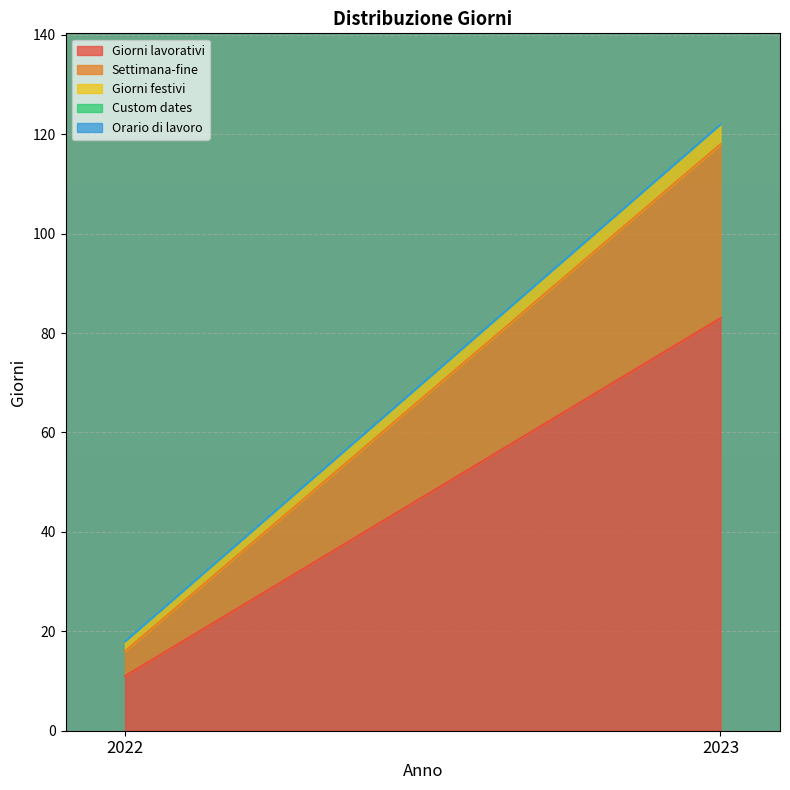

True or false: Settimana-fine has a value of 35 at 2023.

True